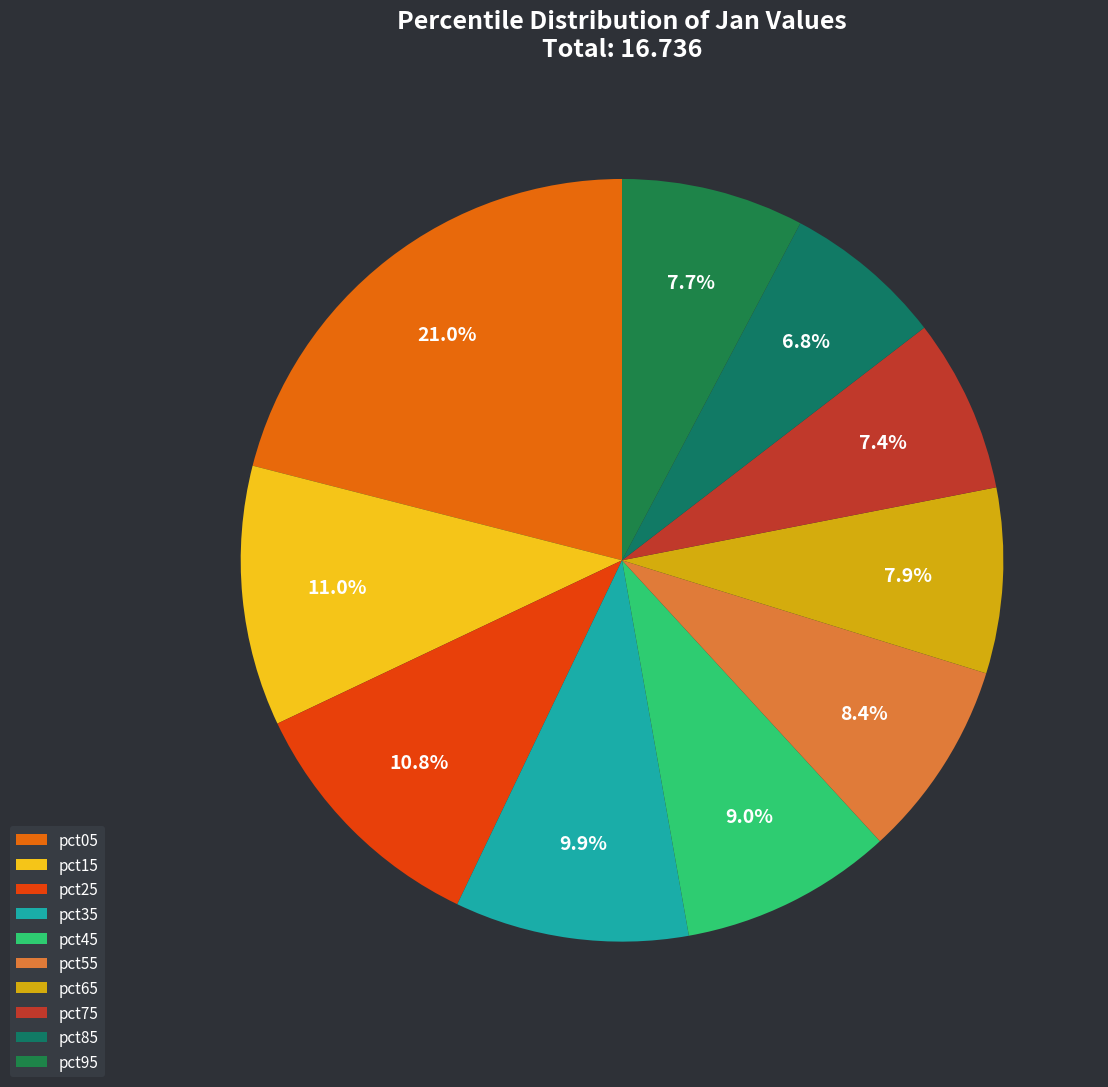

To the nearest percent, what is the difference between the largest and smallest slice percentages?

14%